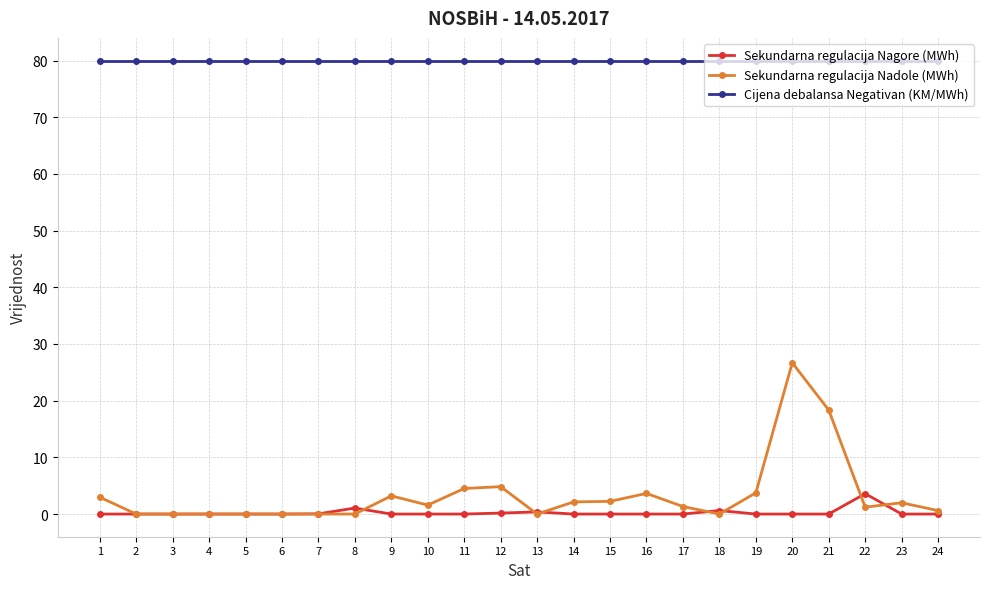

True or false: Cijena debalansa Negativan (KM/MWh) and Sekundarna regulacija Nagore (MWh) intersect in this chart.

False